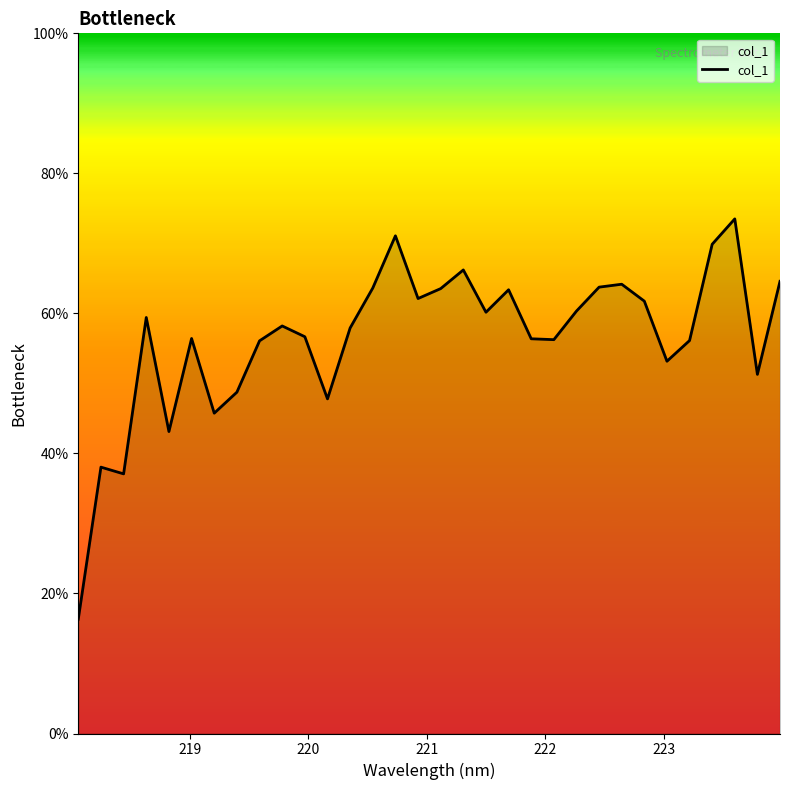

What is the minimum value shown in the chart?

16.3